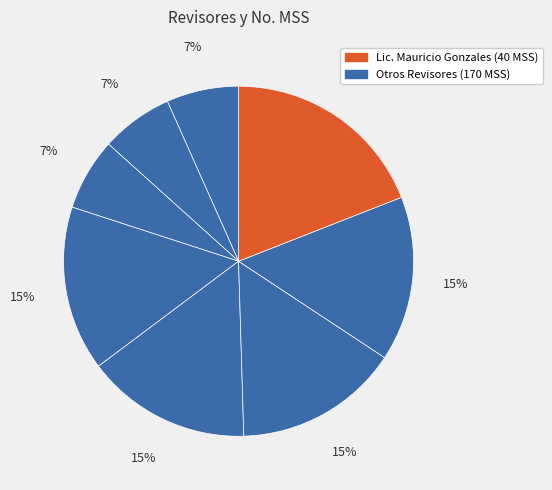

How many slices are in this pie chart?

8